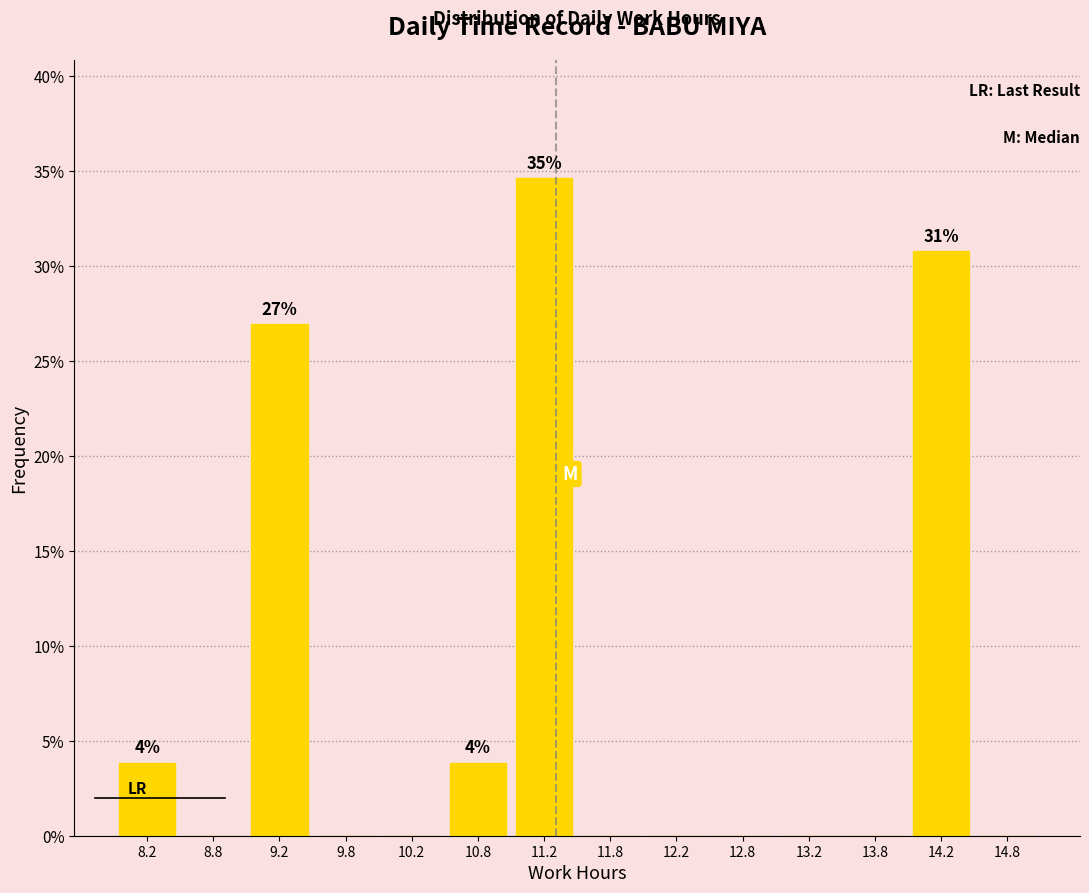

Which range on the x-axis has the tallest bar?

11.0 to 11.5